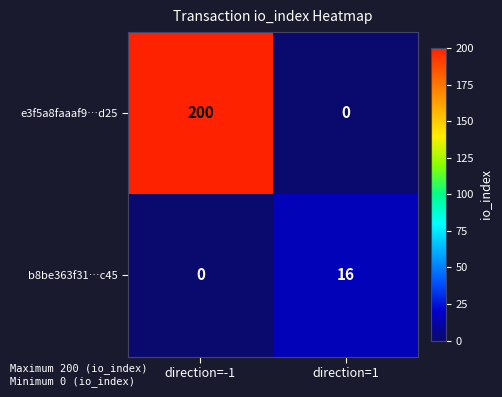

How many categories are shown in the chart?

2